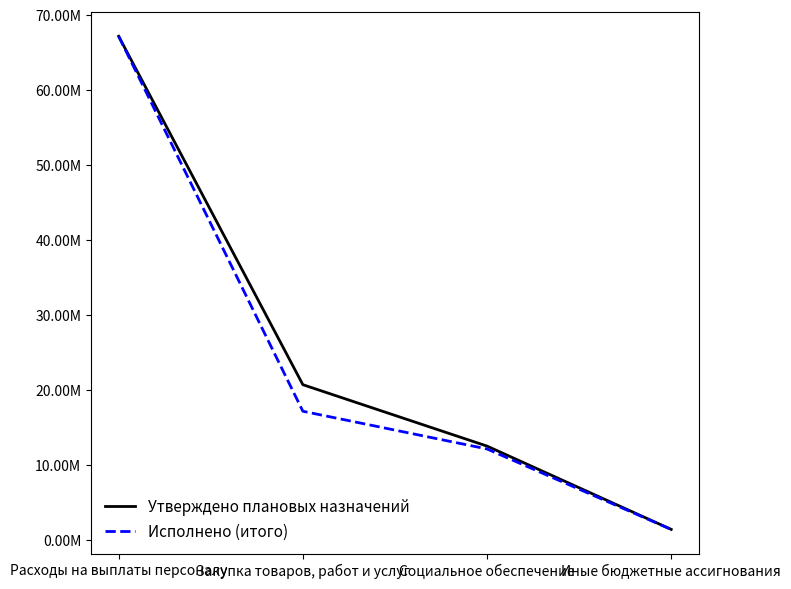

What are all the series names shown in the legend?

Утверждено плановых назначений, Исполнено (итого)